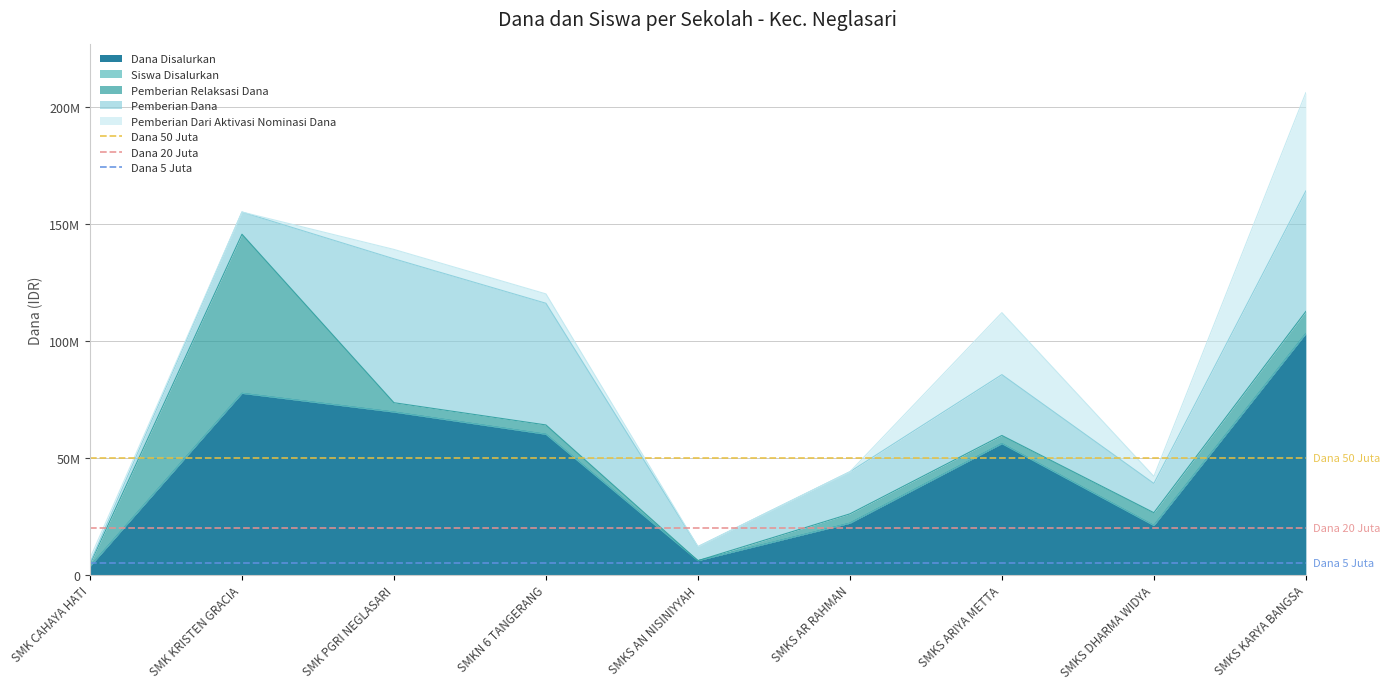

Which series has the largest total across all categories?

Dana 50 Juta